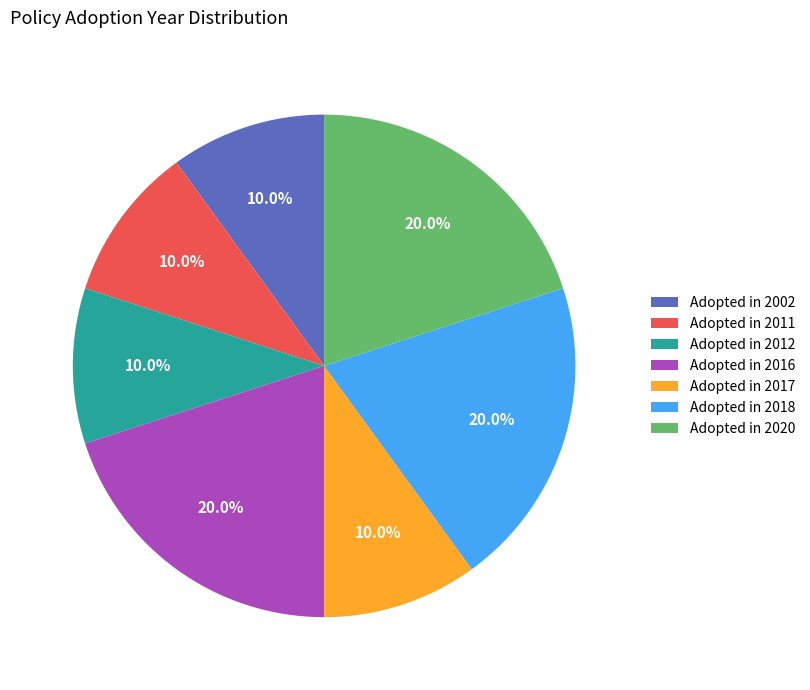

Does Adopted in 2017 account for over 50% of the chart?

No